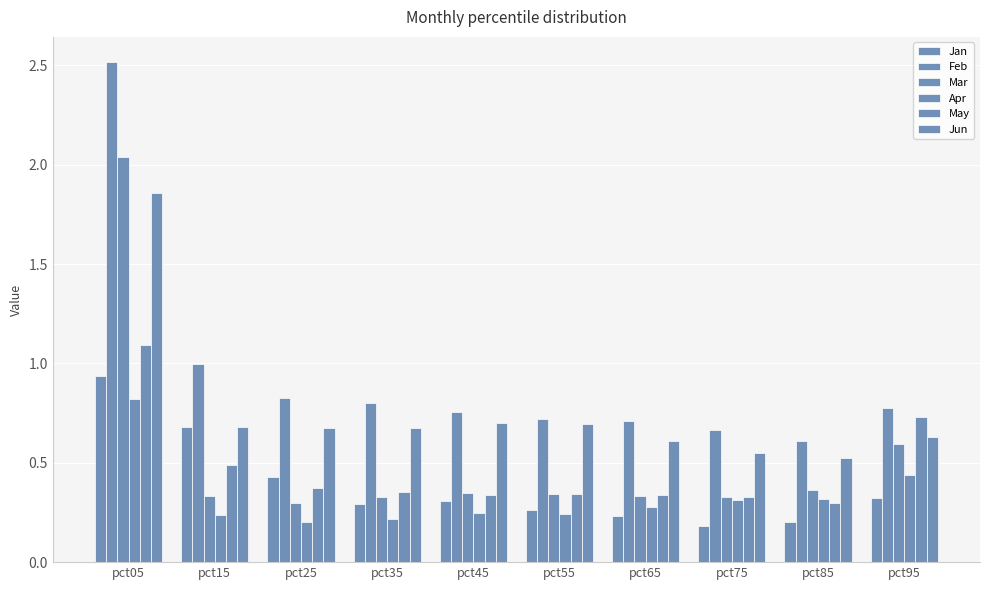

Reading right to left, what are all the values shown in this chart?

Jan: 0.3	0.2	0.2	0.2	0.3	0.3	0.3	0.4	0.7	0.9
Feb: 0.8	0.6	0.7	0.7	0.7	0.8	0.8	0.8	1.0	2.5
Mar: 0.6	0.4	0.3	0.3	0.3	0.3	0.3	0.3	0.3	2.0
Apr: 0.4	0.3	0.3	0.3	0.2	0.2	0.2	0.2	0.2	0.8
May: 0.7	0.3	0.3	0.3	0.3	0.3	0.4	0.4	0.5	1.1
Jun: 0.6	0.5	0.5	0.6	0.7	0.7	0.7	0.7	0.7	1.9